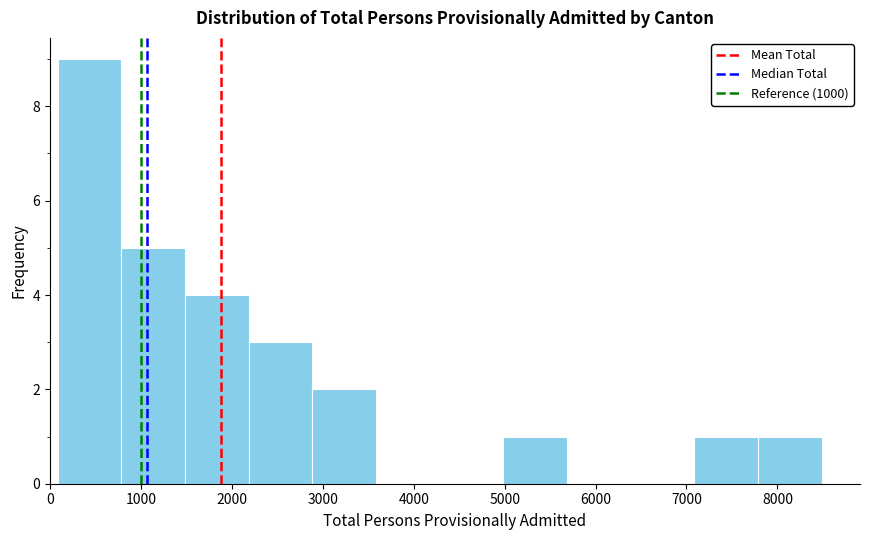

Reading left to right, list every bar in this chart as the range it spans on the x-axis followed by its height. Neither the bar edges nor the heights are printed on the chart, so give them approximately, as read against the axes.

100 to 800: 9
800 to 1500: 5
1500 to 2200: 4
2200 to 2900: 3
2900 to 3600: 2
3600 to 4300: 0
4300 to 5000: 0
5000 to 5700: 1
5700 to 6400: 0
6400 to 7100: 0
7100 to 7800: 1
7800 to 8500: 1